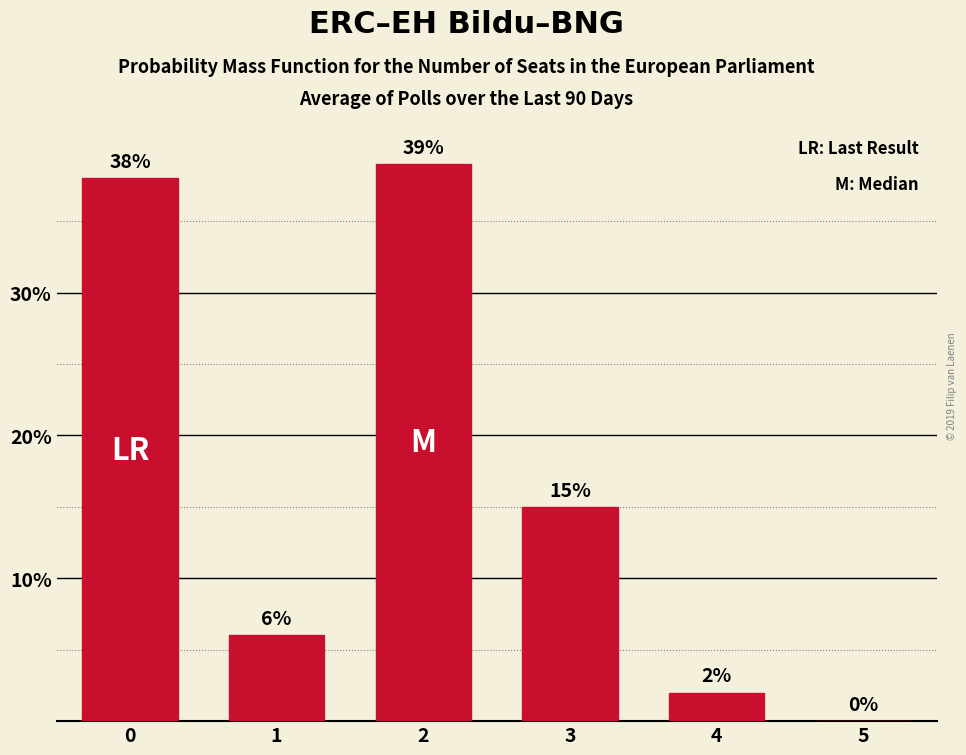

Reading left to right, what are all the values shown in this chart?

0=38	1=6	2=39	3=15	4=2	5=0